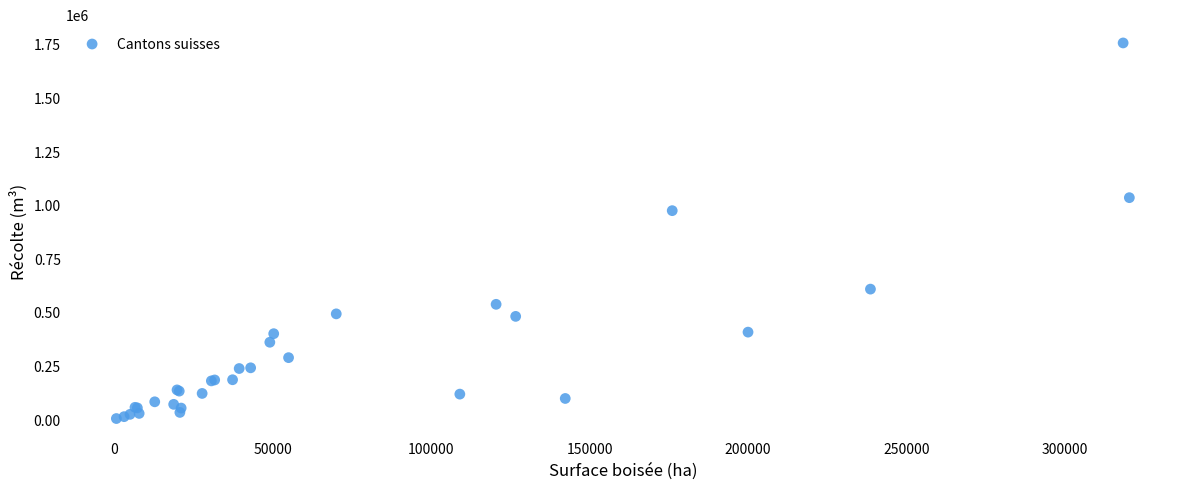

What Y value in the scatter plot is closest to 878422?

972139